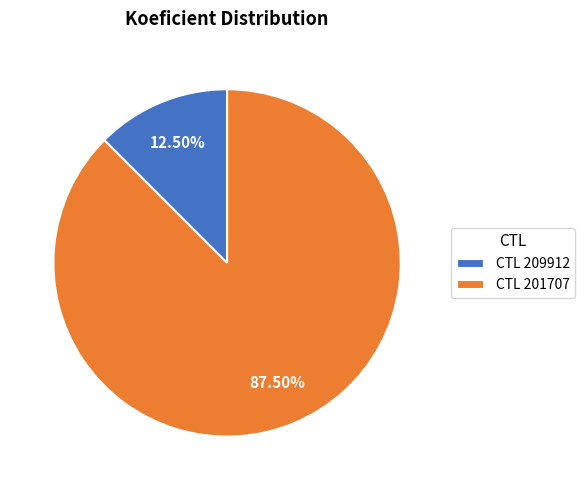

Between CTL 201707 and CTL 209912, which is larger?

CTL 201707